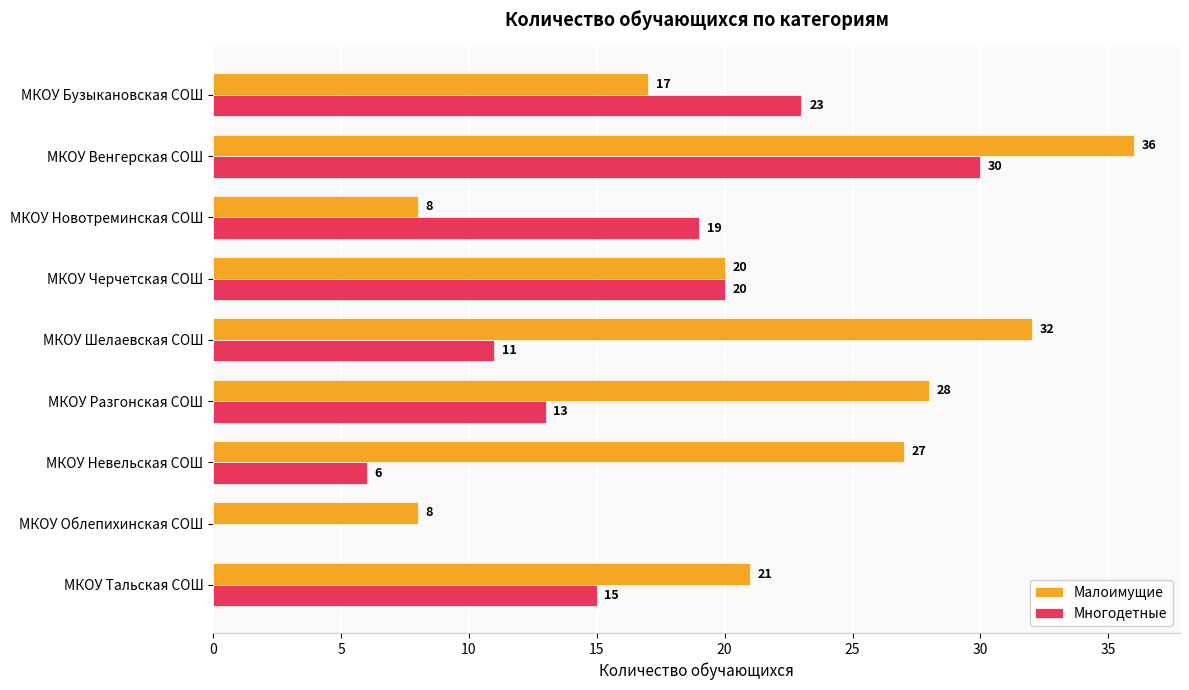

What are all the series names shown in the legend?

Малоимущие, Многодетные